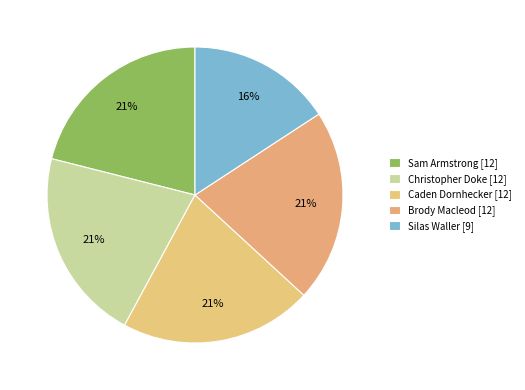

Count the number of slices in the pie.

5